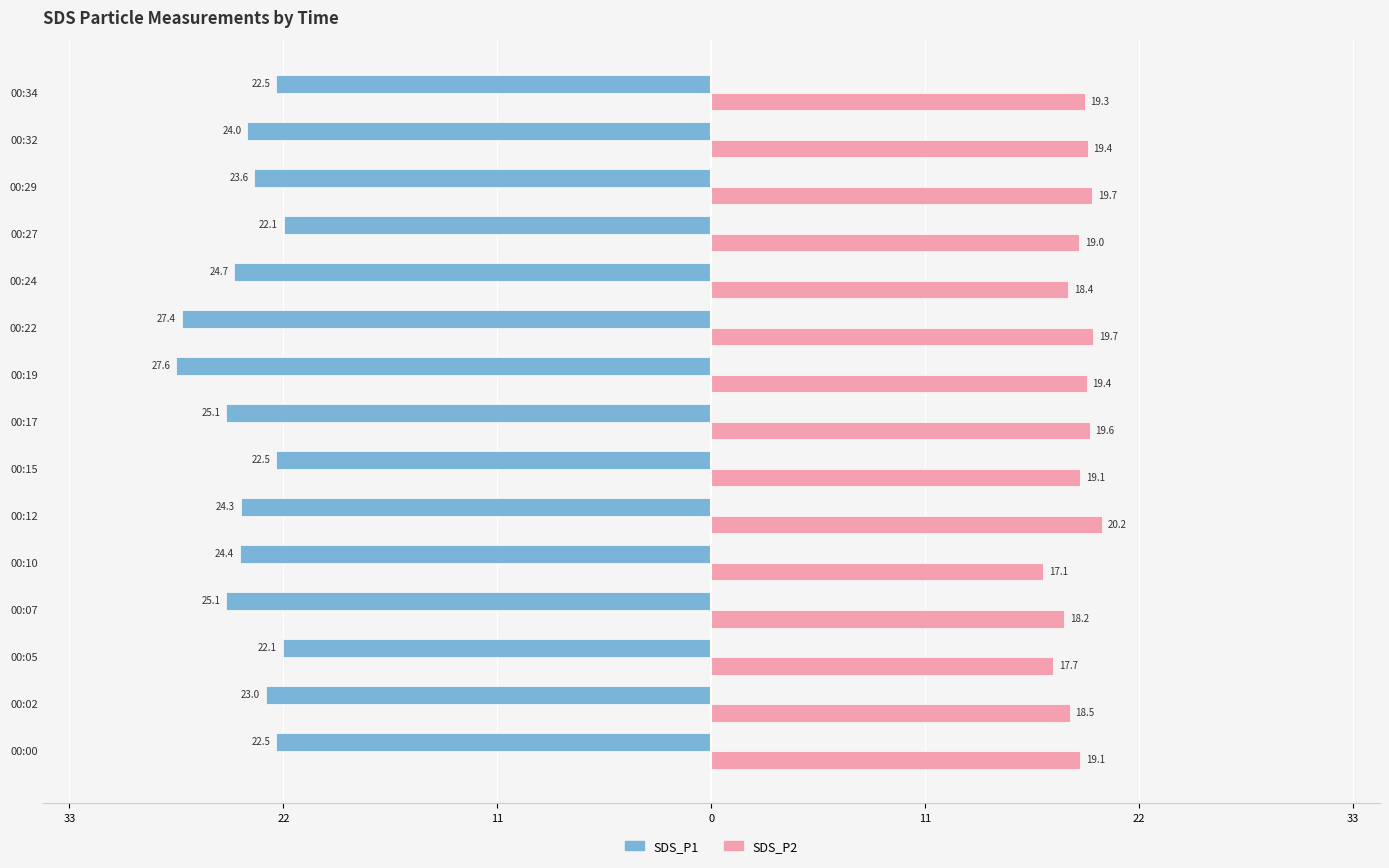

What are all the series names shown in the legend?

SDS_P1, SDS_P2